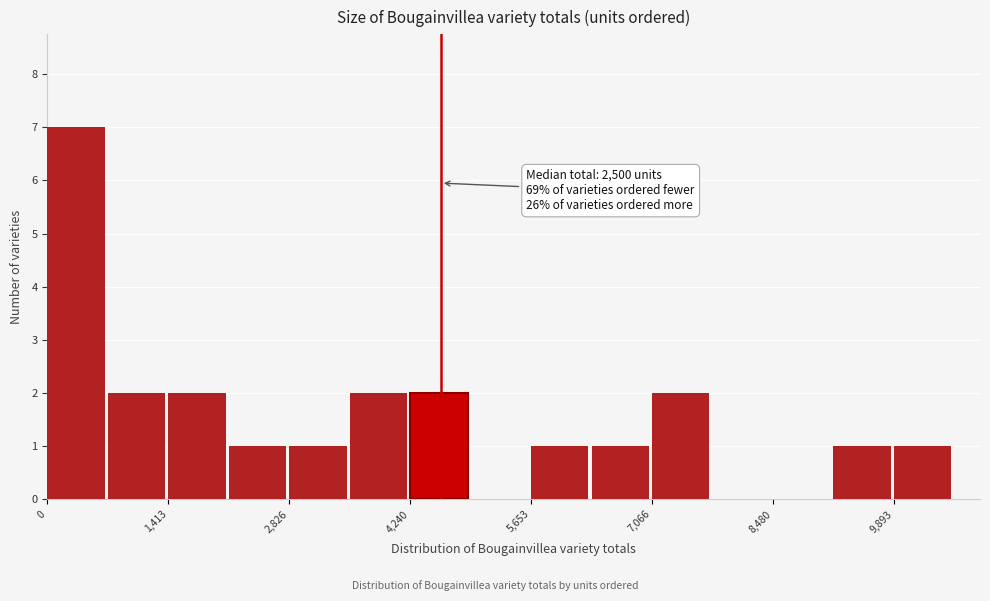

Around what value on the x-axis is the tallest bar? Give the approximate position of its centre, as read against the axis.

400